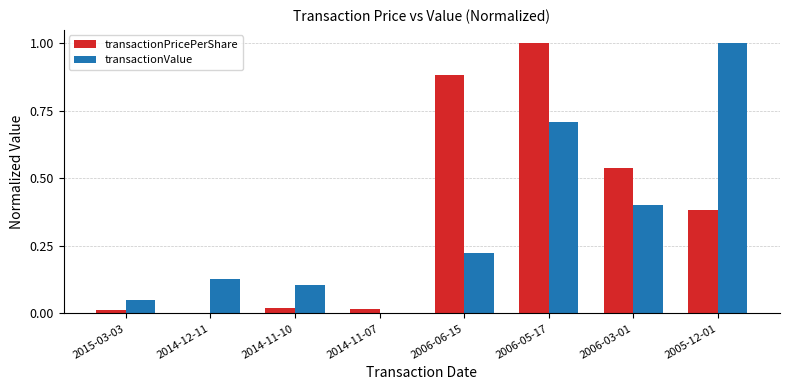

What is the maximum value shown in the chart?

1.0